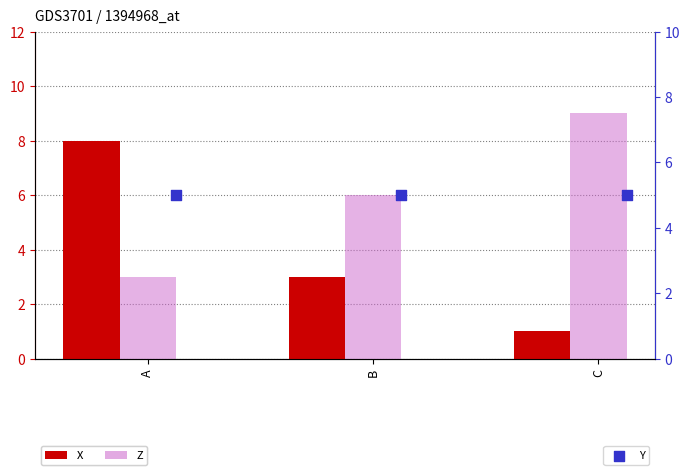

Which series has the largest total across all categories?

Z